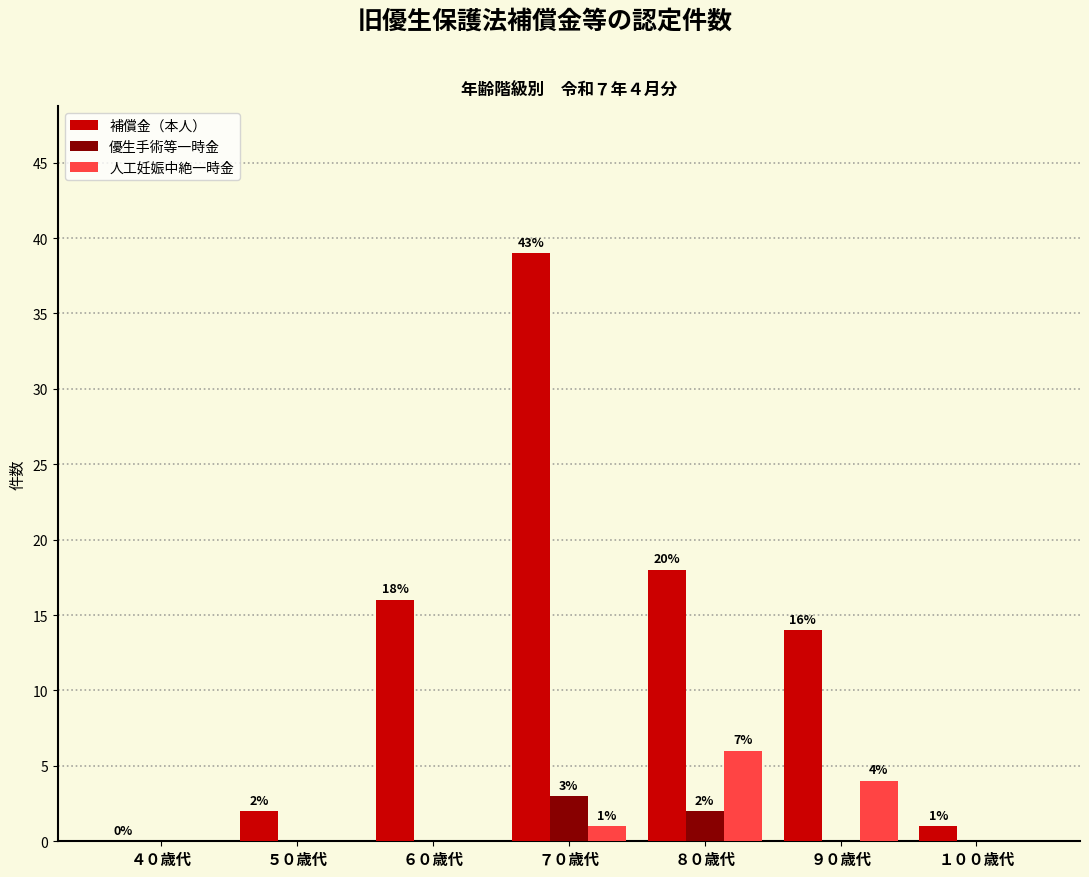

How many groups of bars are there?

7